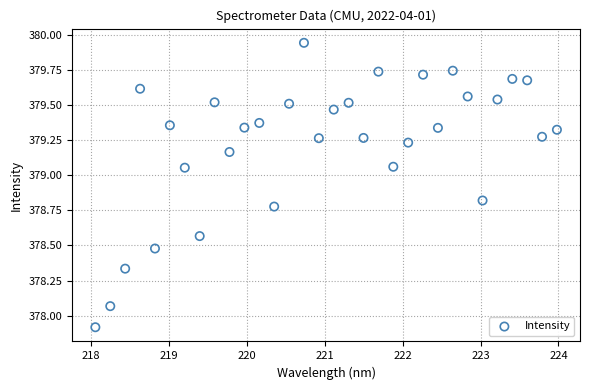

What is the range of Y values (max minus min)?

2.0